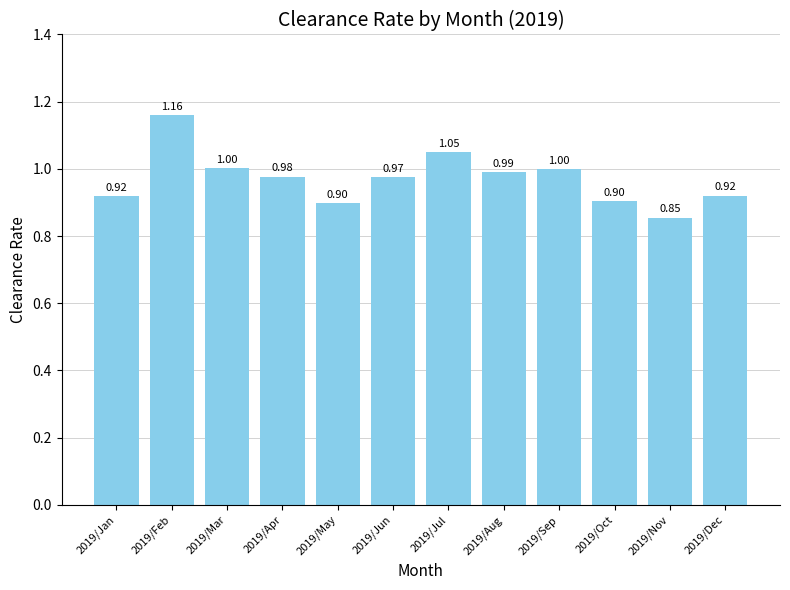

What value does the data have at 2019/Apr?

1.0